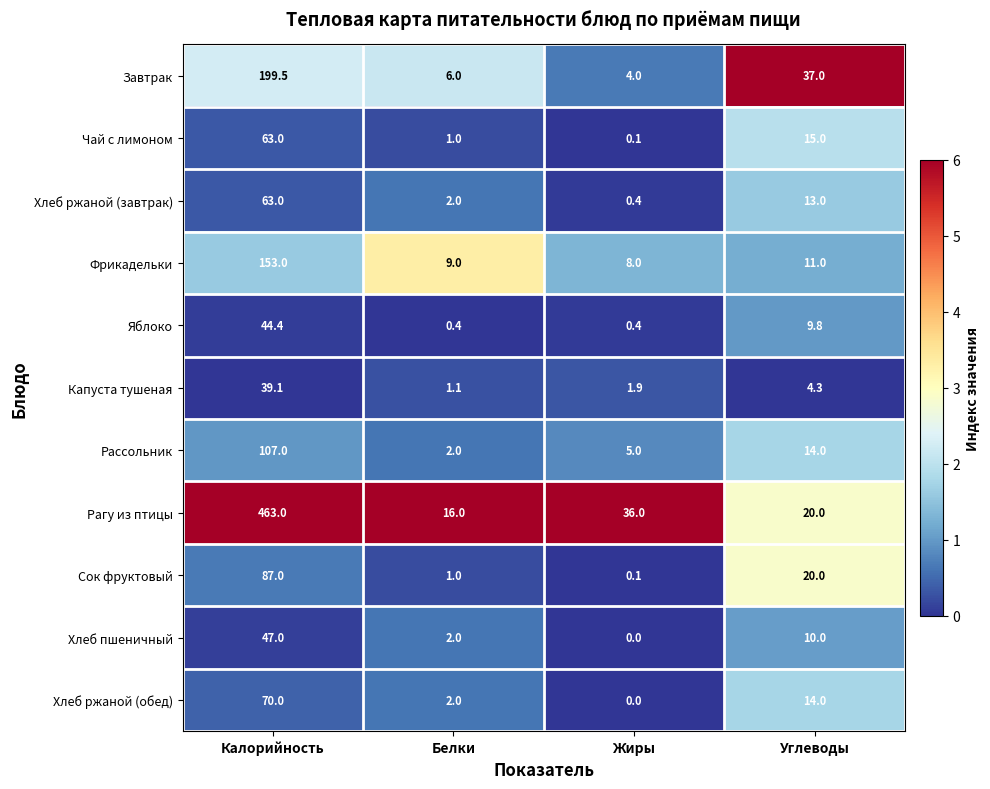

List the labels in order of Чай с лимоном value, smallest first.

Жиры, Белки, Углеводы, Калорийность